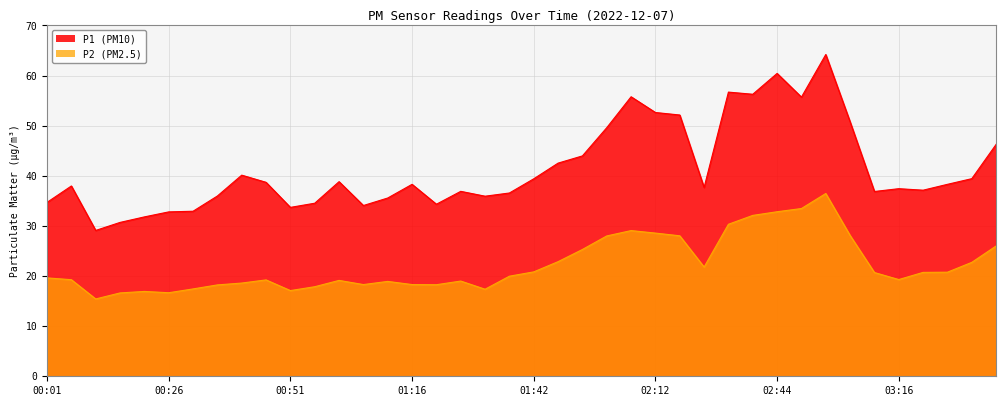

Reading left to right, what are all the values shown in this chart?

P1: 00:01=34.7	00:06=38.0	00:11=29.1	00:16=30.7	00:21=31.8	00:26=32.8	00:31=32.9	00:36=36.0	00:41=40.1	00:46=38.7	00:51=33.7	00:56=34.5	01:01=38.8	01:06=34.1	01:11=35.6	01:16=38.3	01:21=34.3	01:26=36.9	01:31=35.9	01:37=36.6	01:42=39.4	01:47=42.5	01:57=44.0	02:02=49.6	02:07=55.8	02:12=52.6	02:18=52.1	02:23=37.7	02:34=56.7	02:39=56.3	02:44=60.4	02:49=55.7	02:54=64.2	03:00=50.8	03:11=36.9	03:16=37.4	03:22=37.1	03:37=38.3	03:42=39.4	03:53=46.3
P2: 00:01=19.6	00:06=19.3	00:11=15.4	00:16=16.6	00:21=16.9	00:26=16.7	00:31=17.4	00:36=18.2	00:41=18.6	00:46=19.2	00:51=17.1	00:56=17.9	01:01=19.1	01:06=18.3	01:11=18.9	01:16=18.3	01:21=18.3	01:26=19.0	01:31=17.4	01:37=20.0	01:42=20.8	01:47=22.9	01:57=25.3	02:02=28.0	02:07=29.1	02:12=28.6	02:18=28.0	02:23=21.8	02:34=30.3	02:39=32.1	02:44=32.8	02:49=33.5	02:54=36.5	03:00=28.1	03:11=20.7	03:16=19.3	03:22=20.7	03:37=20.8	03:42=22.7	03:53=26.0